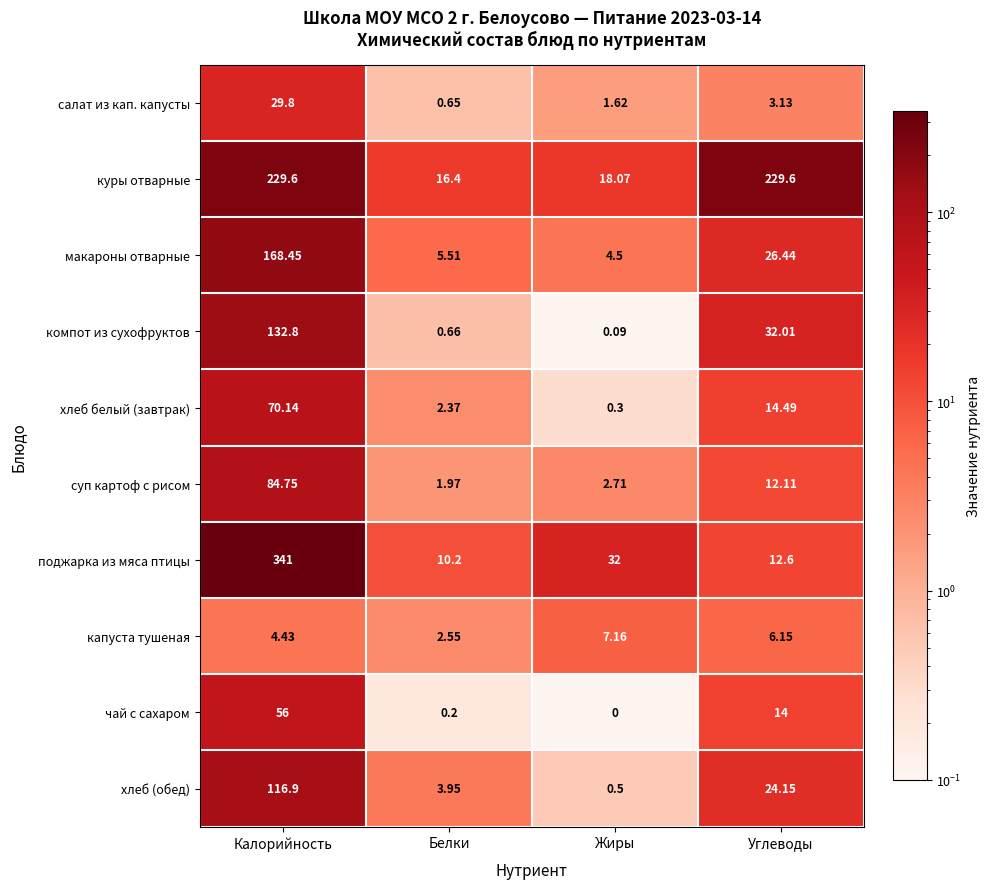

Which category has the lowest value in the суп картоф с рисом series?

Белки